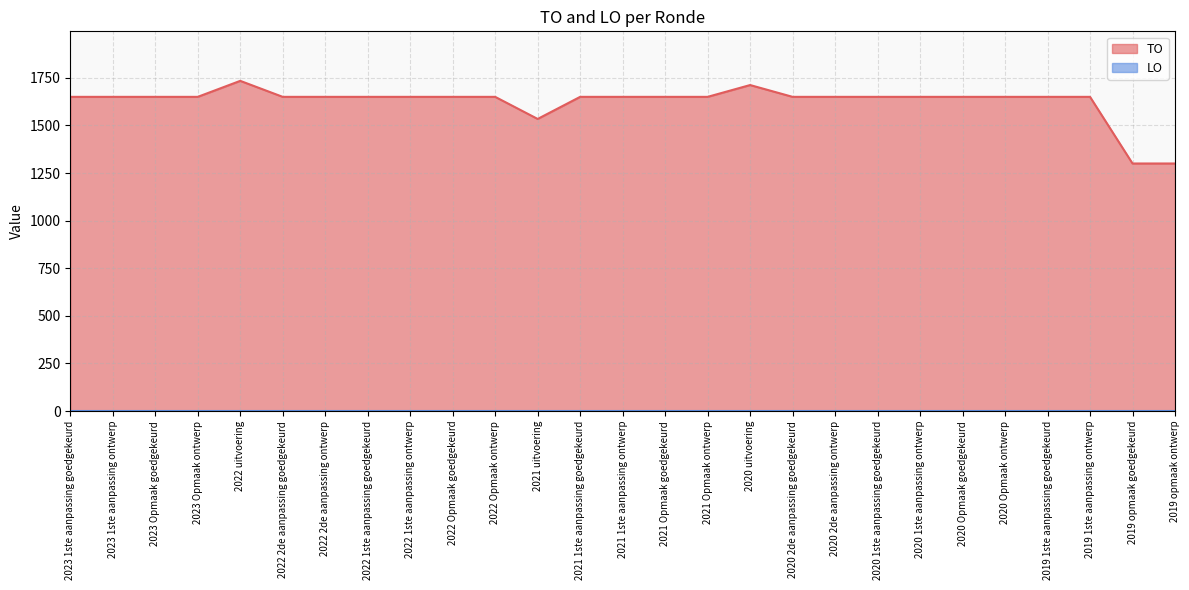

Is it true that the value at 2019 opmaak goedgekeurd is 2125?

False